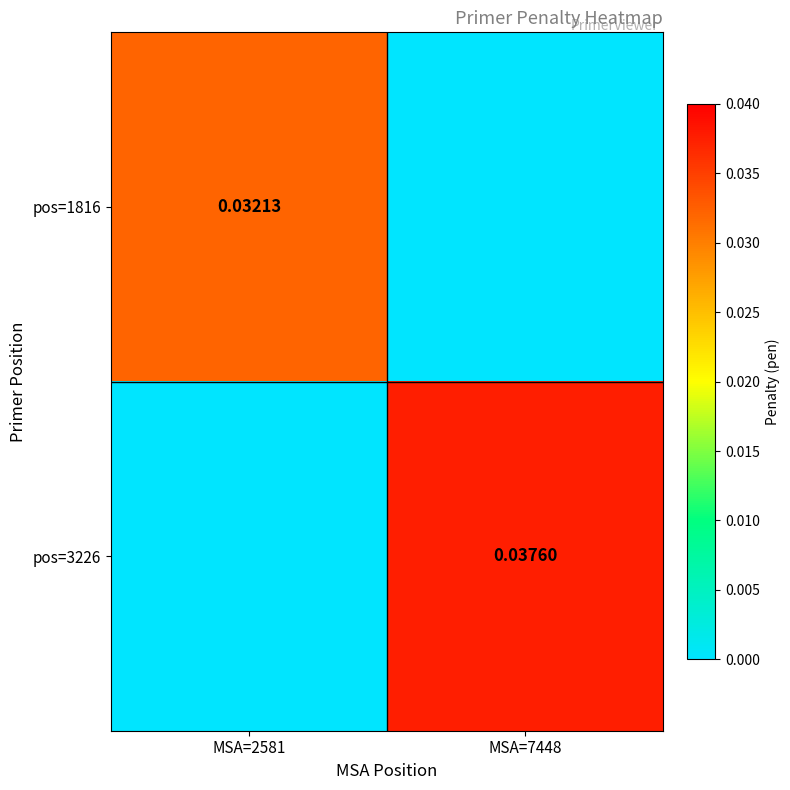

How many data points in pos=1816 are above 0?

1